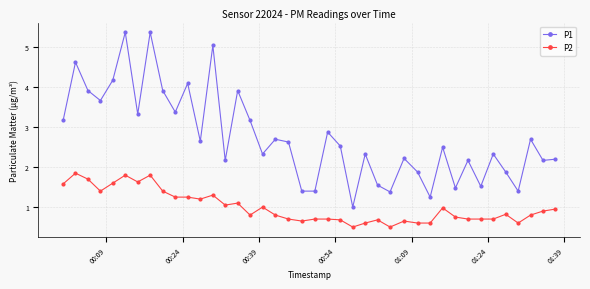

True or false: P2 has more than 0 interior local peaks.

True